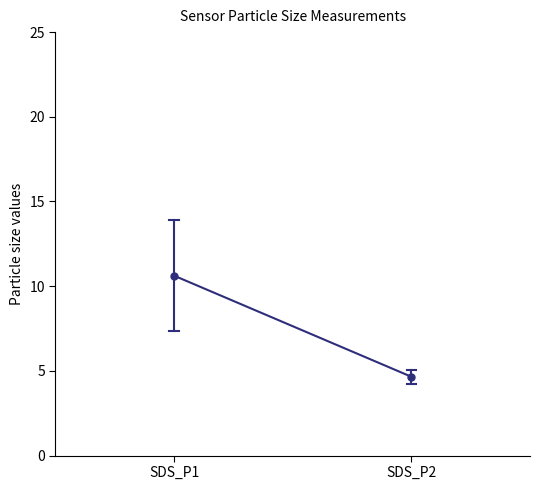

The value at SDS_P1 is 10.6. True or false?

True